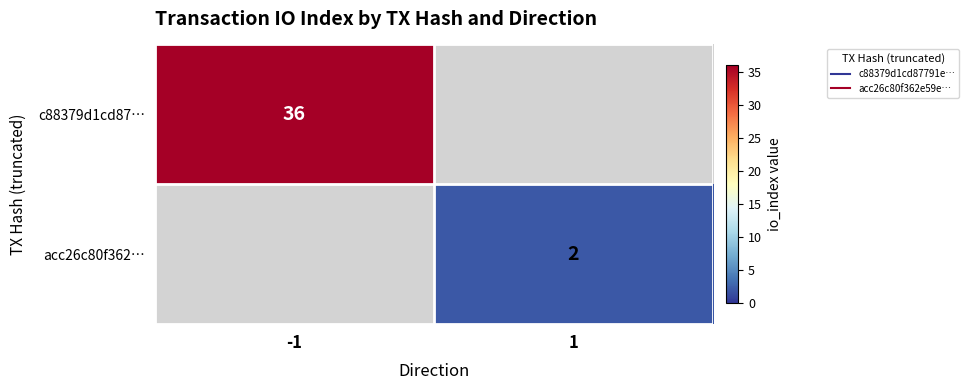

Is the value of c88379d1cd87… at 1 greater than the value of acc26c80f362… at -1?

No